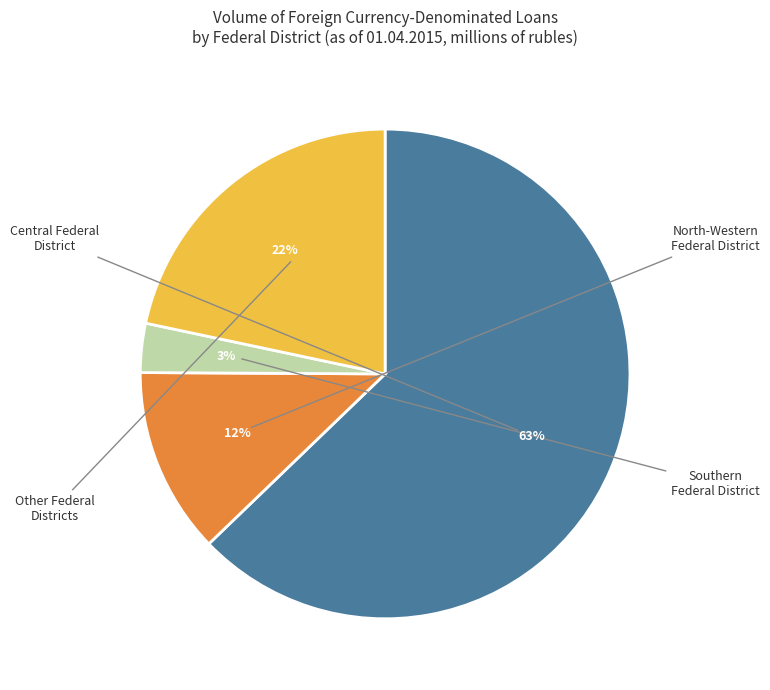

To the nearest percent, what is the difference between the largest and smallest slice percentages?

60%